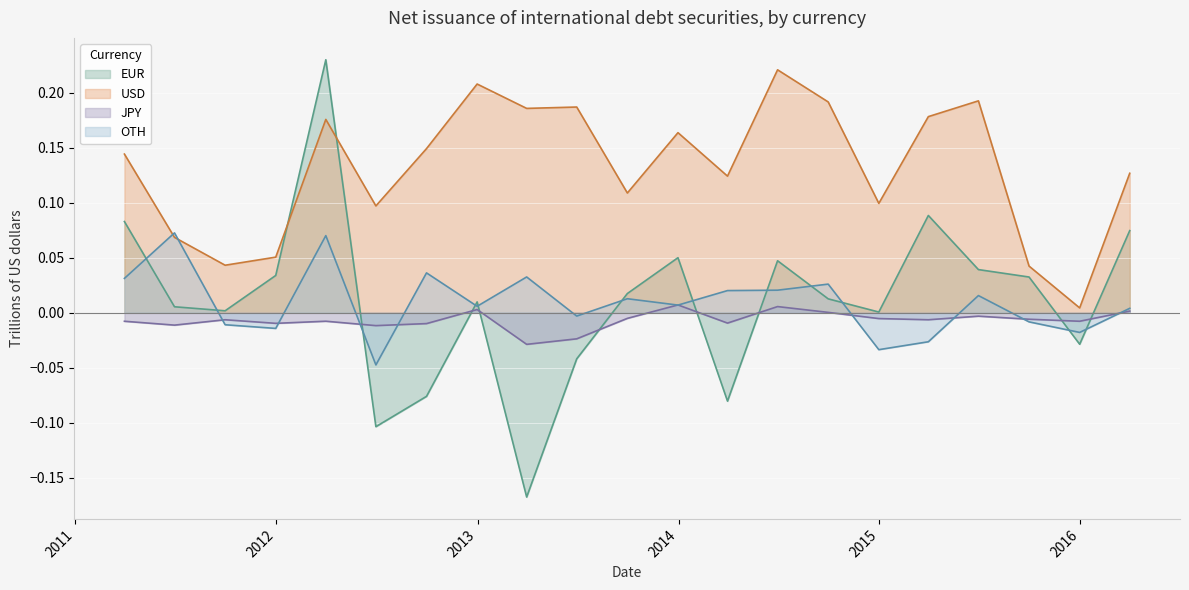

How many values in the EUR series are below 0?

6